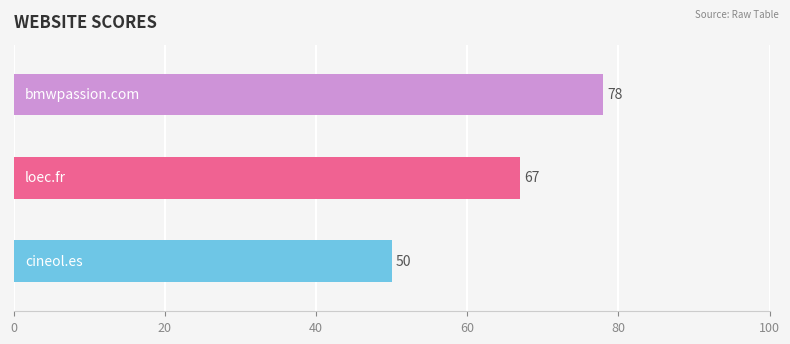

How many values are below 67?

1